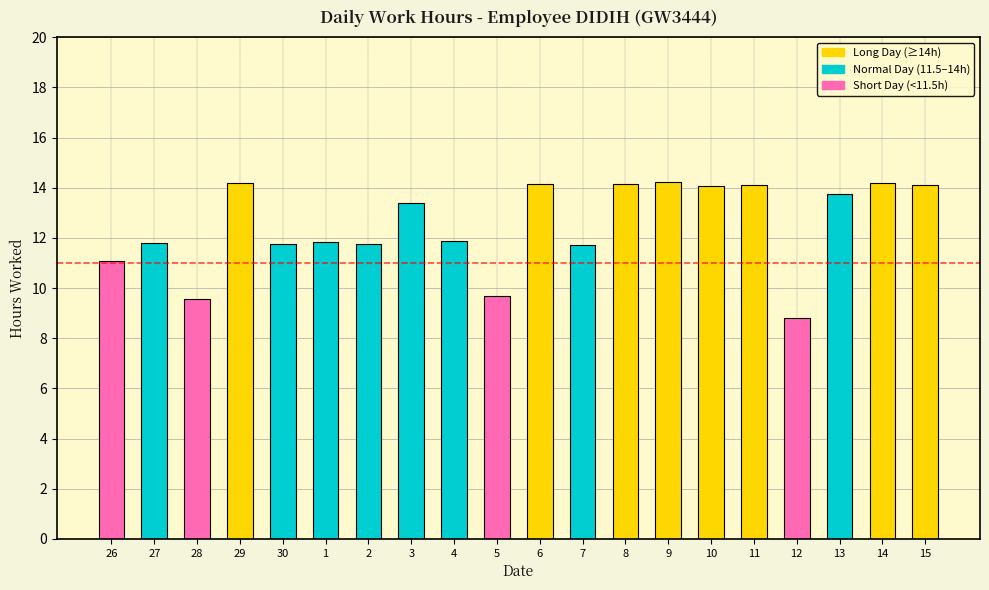

Where does the data first go above 13?

29